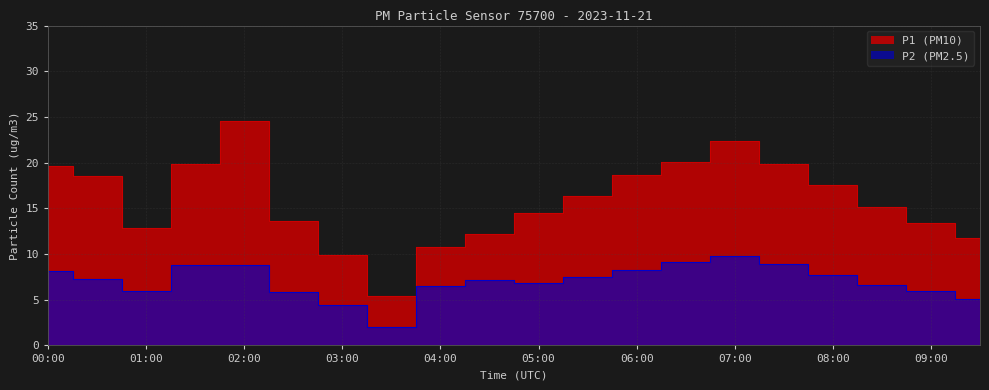

True or false: P1 has more than 1 interior local peaks.

True